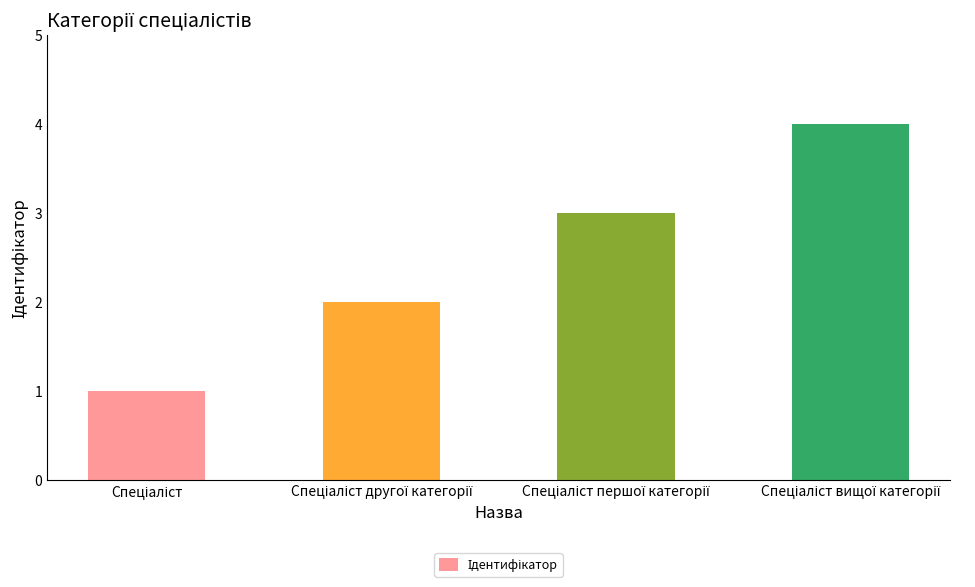

What is the difference between the maximum and minimum values?

3